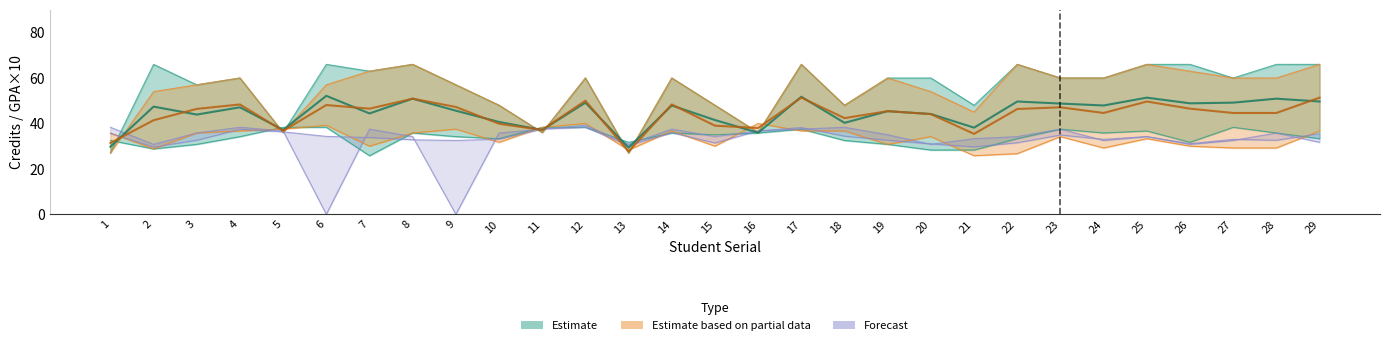

What value does the CGPA series have at 23?

34.9